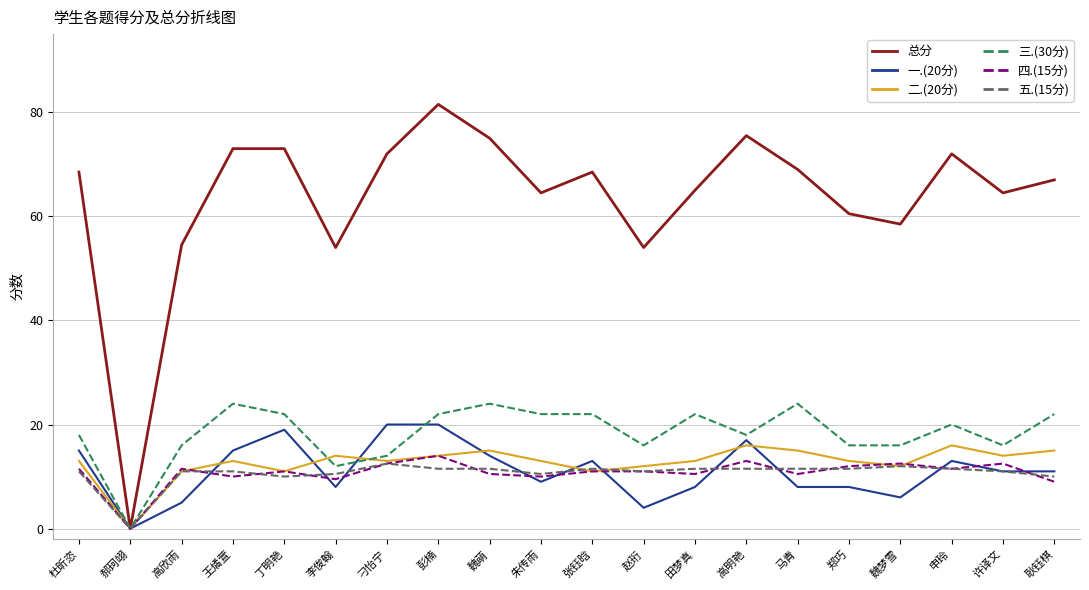

At which category does 五.(15分) reach its first local valley?

郝珂翊